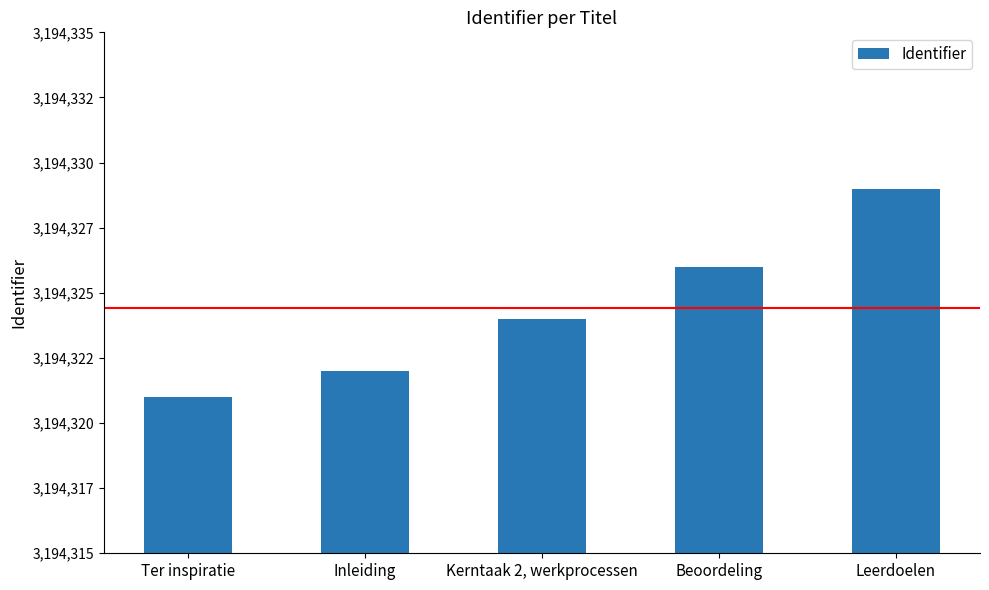

What position from the right is Ter inspiratie?

5